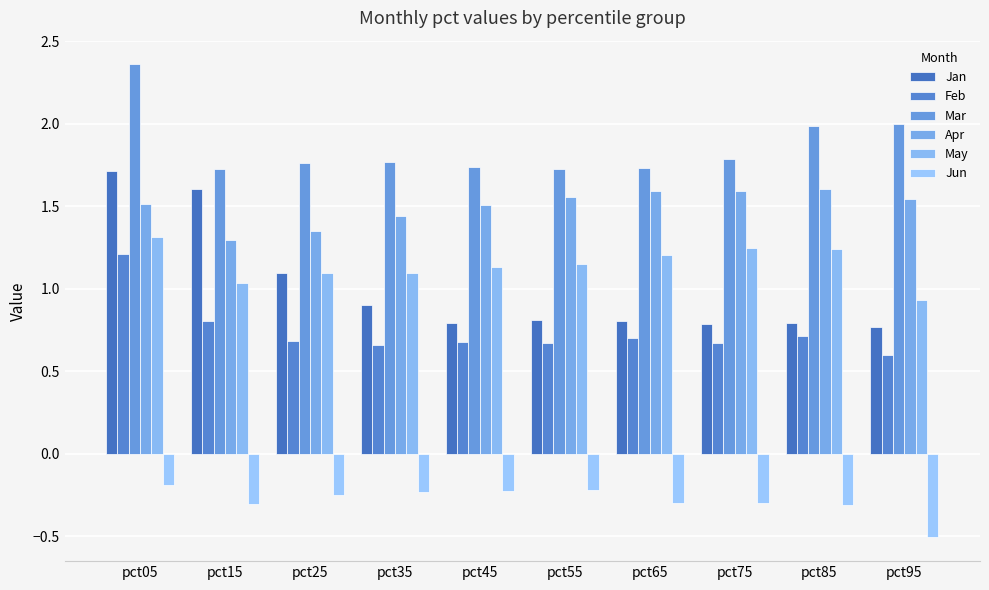

Is the value of Feb at pct25 greater than the value of Jan at pct55?

No